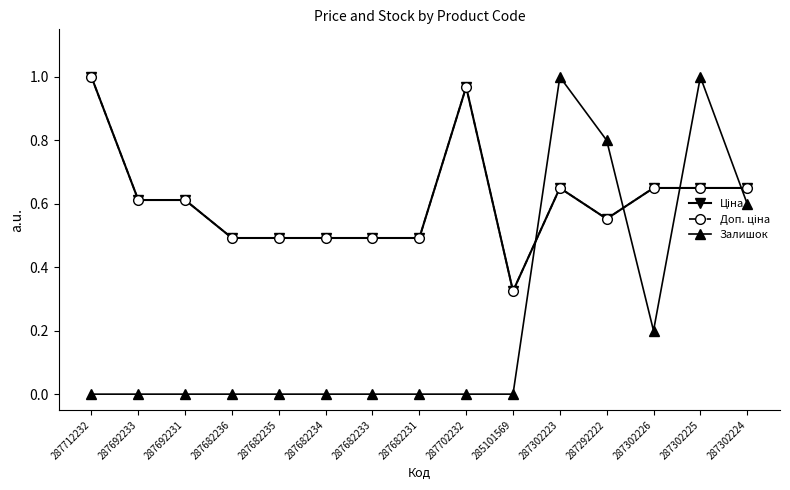

In Доп. ціна, how many points are lower than both neighbors (excluding endpoints)?

2